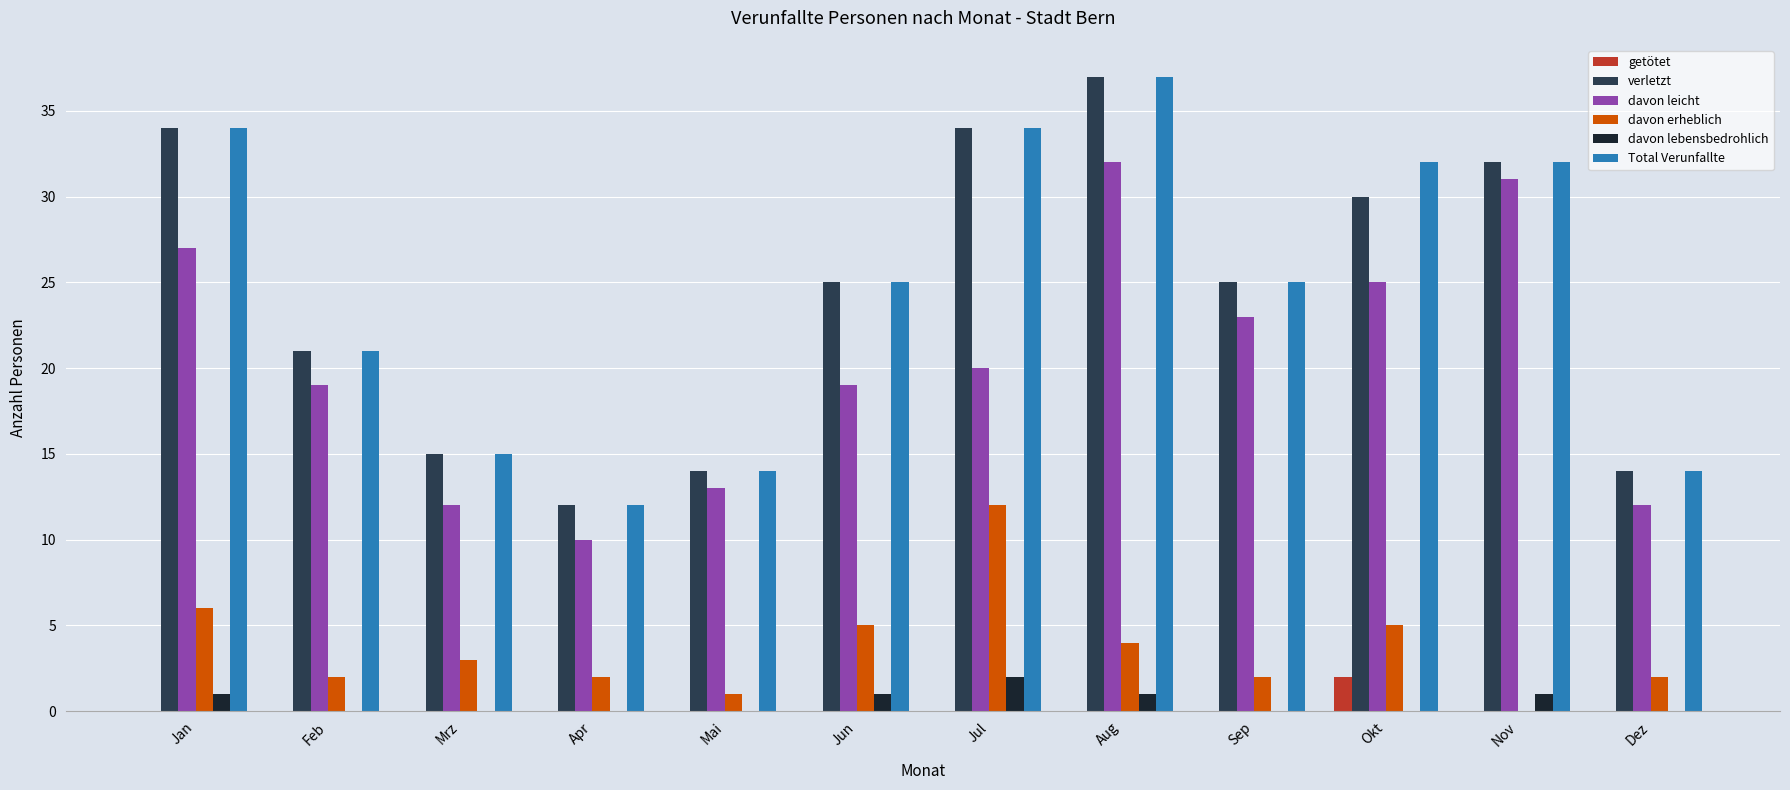

Which category has the highest value across all series?

Aug